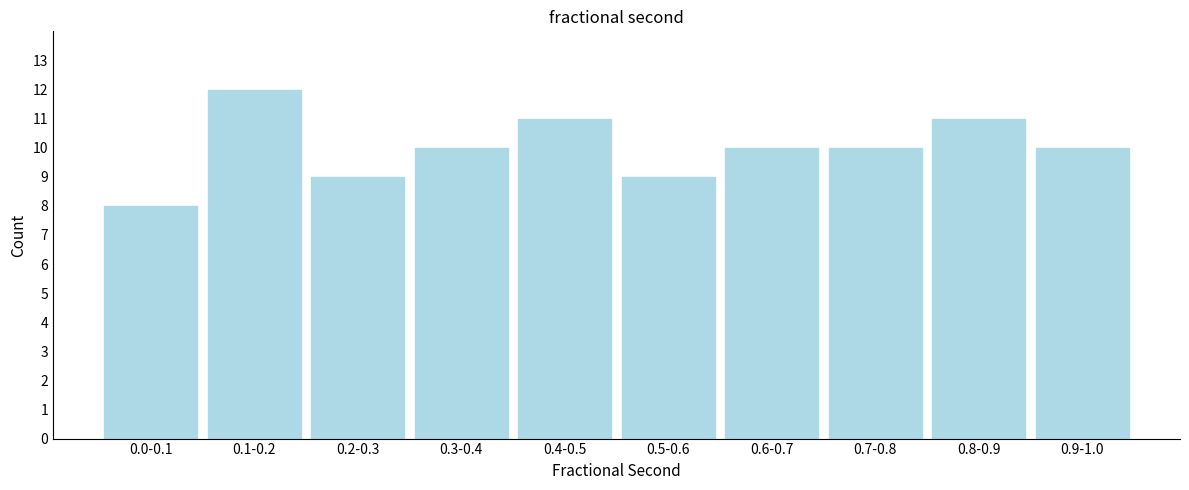

Reading right to left, transcribe all the data shown in this chart.

0.9-1.0=10	0.8-0.9=11	0.7-0.8=10	0.6-0.7=10	0.5-0.6=9	0.4-0.5=11	0.3-0.4=10	0.2-0.3=9	0.1-0.2=12	0.0-0.1=8